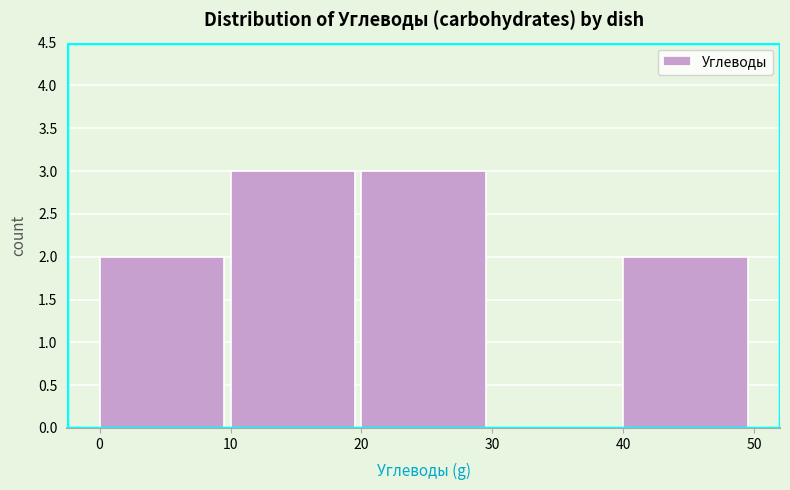

How tall is the bar that spans 10 to 20 on the x-axis? The values are not printed on the chart, so give them approximately, as read against the axis.

3